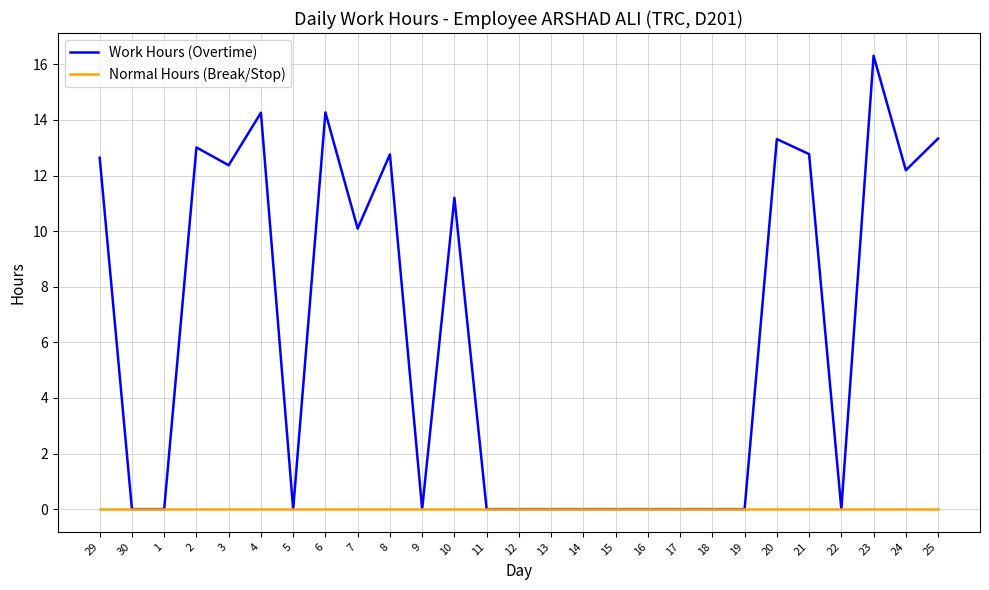

How many lines are shown in the chart?

2